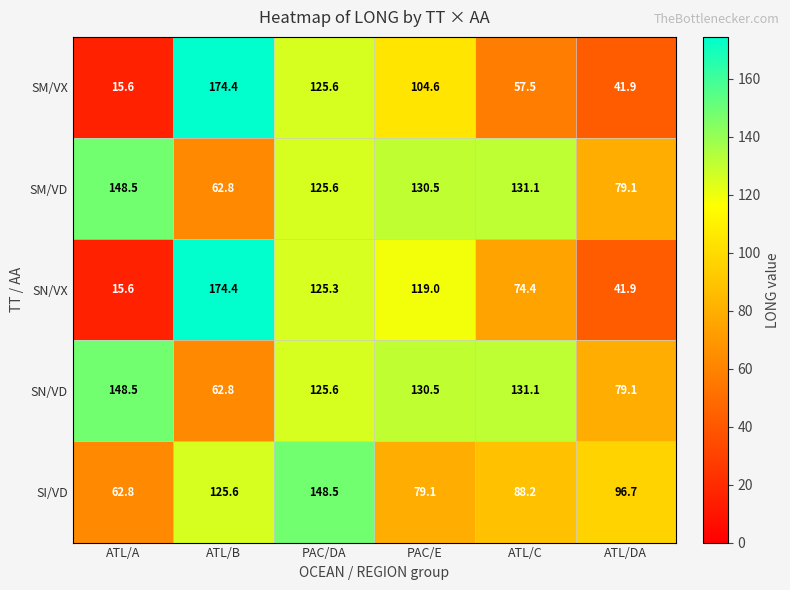

What is the difference between the second highest and second lowest values in the SM/VD series?

52.0